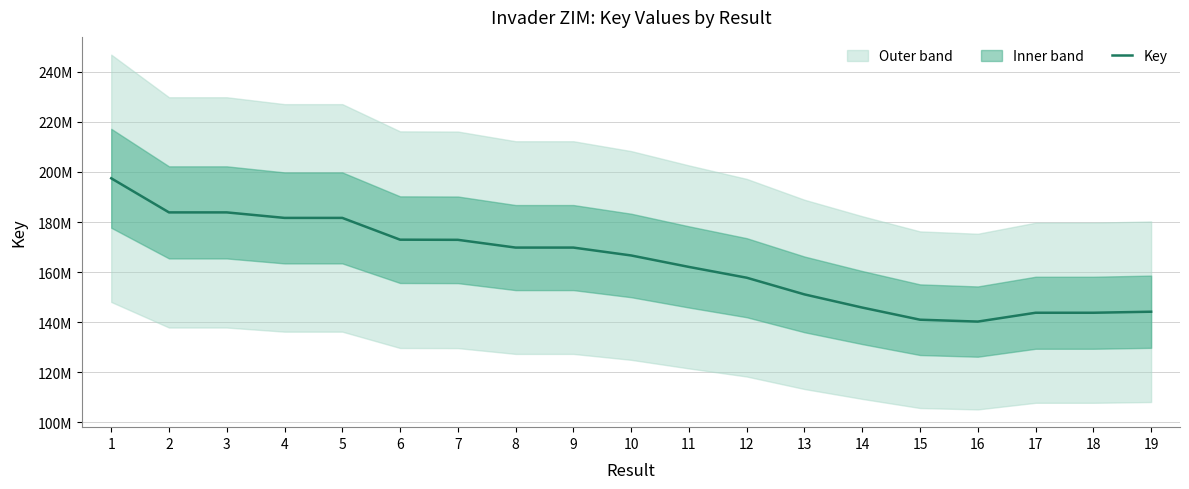

Is it true that the value at 19 is 144204724?

True